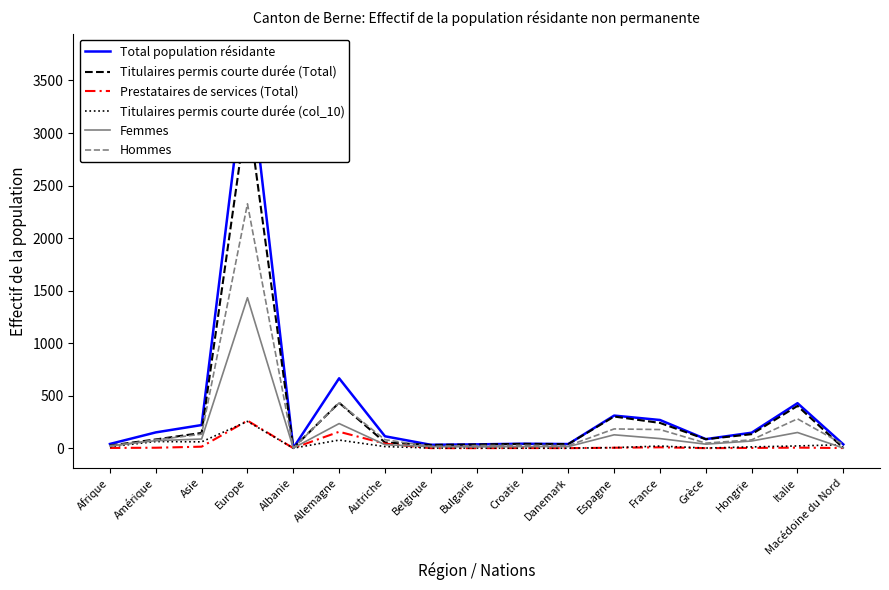

Which category has the highest value across all series?

Europe